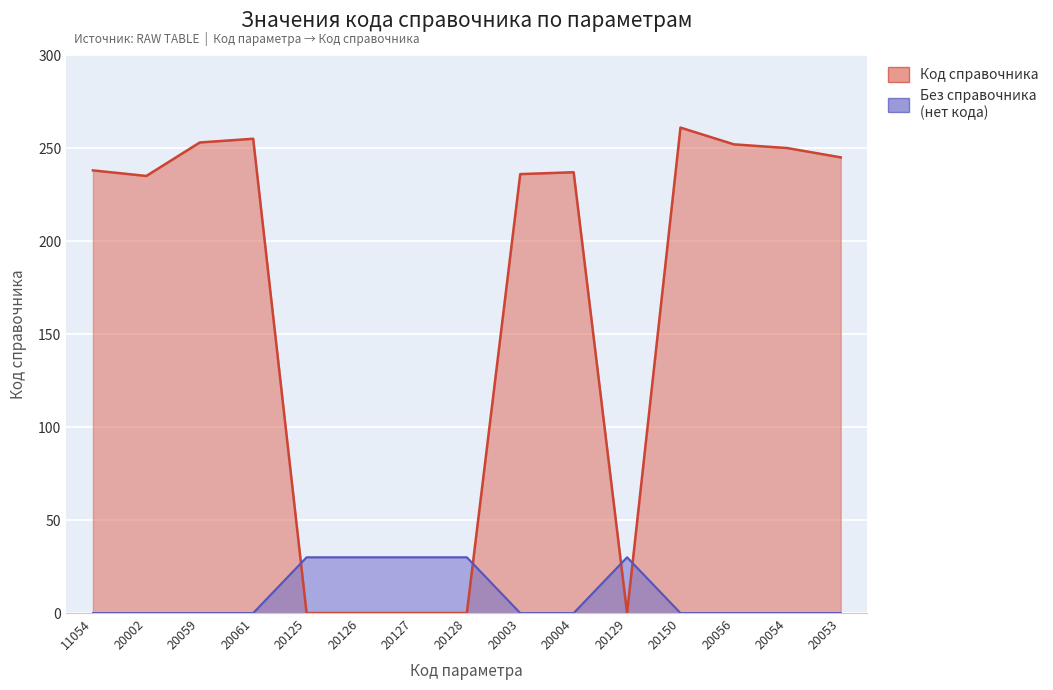

Where is the data nearest to the value 130?

20002